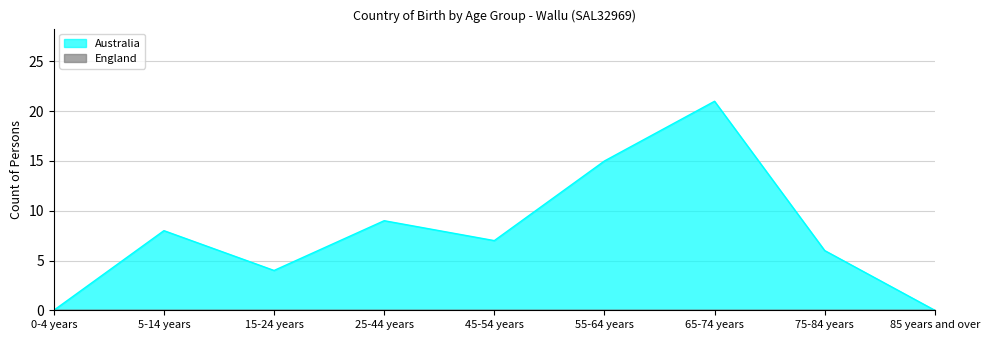

What is the change in value from 5-14 years to 65-74 years?

+13